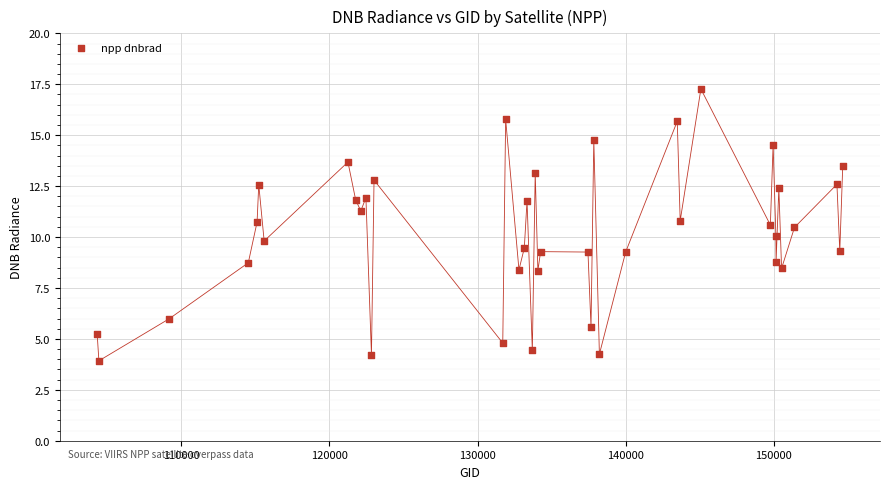

What is the range of Y values (max minus min)?

13.3